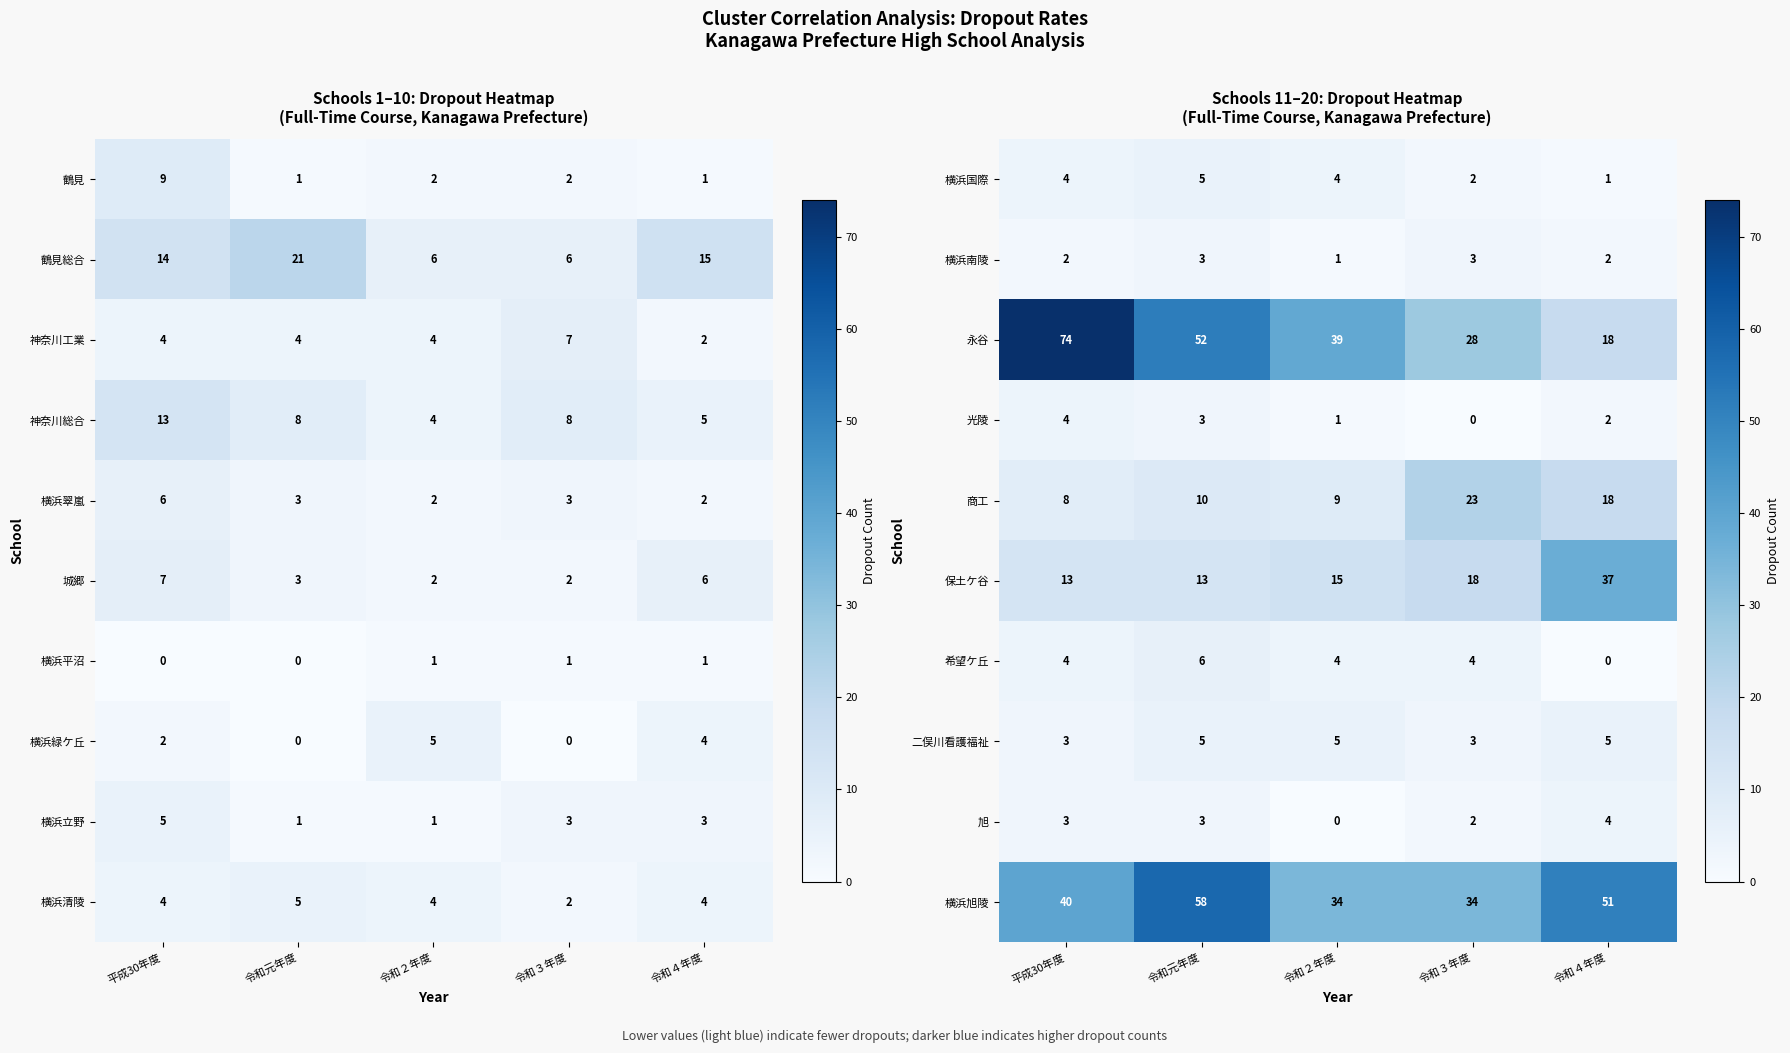

At which label is 旭 closest to 2?

令和３年度